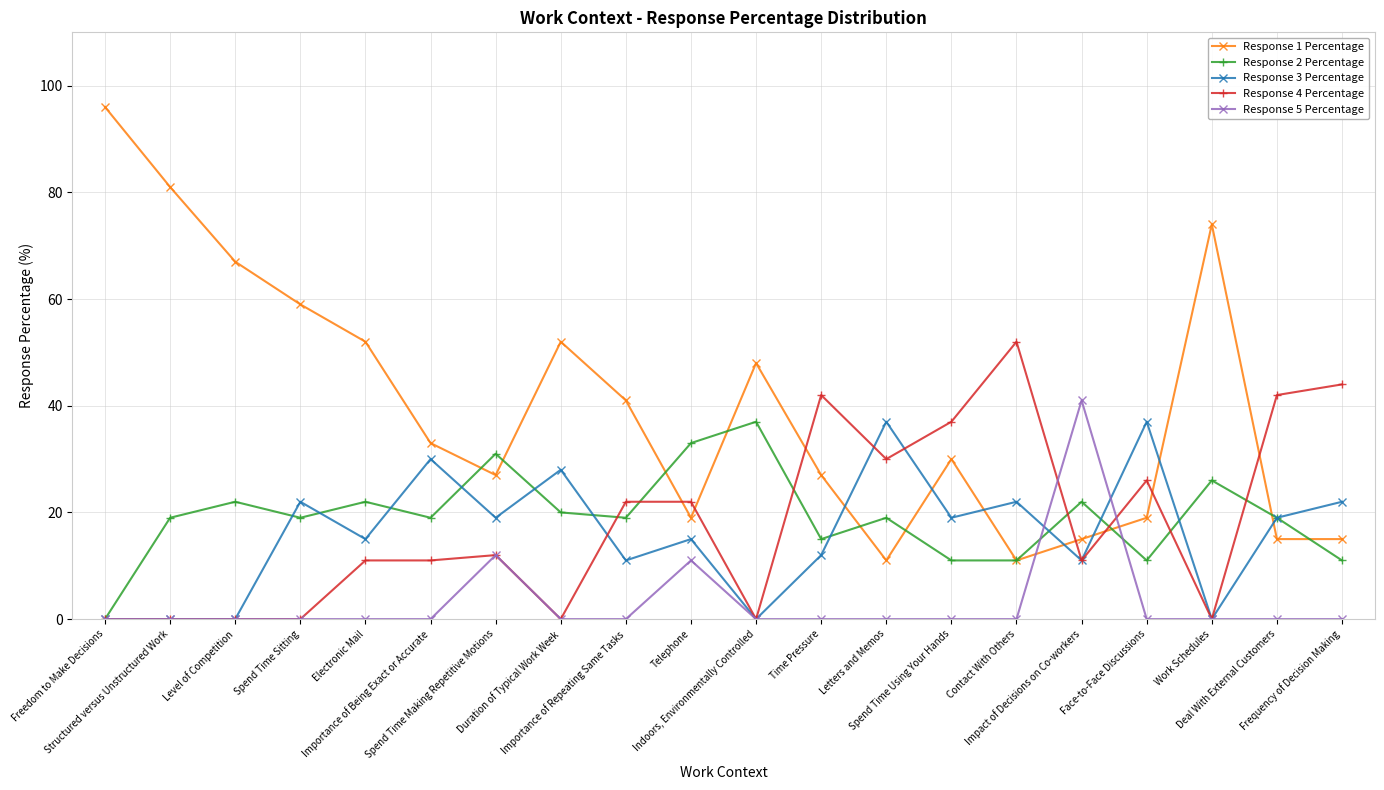

What is the maximum value shown in the chart?

96